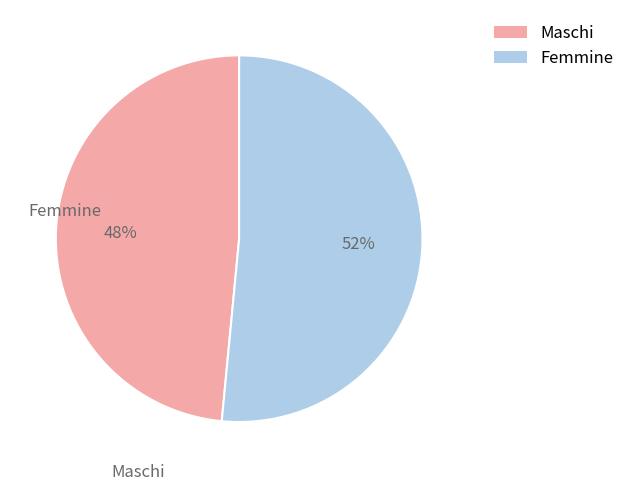

Between Femmine and Maschi, which is larger?

Femmine